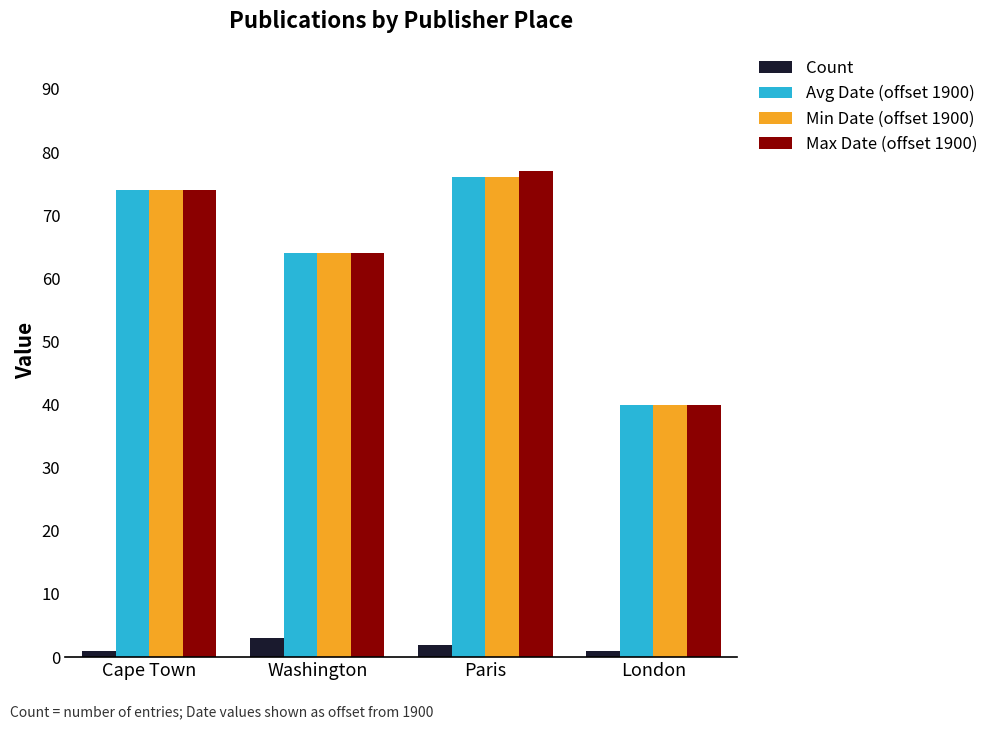

Rank the categories by Max Date (offset 1900) value from lowest to highest.

London, Washington, Cape Town, Paris